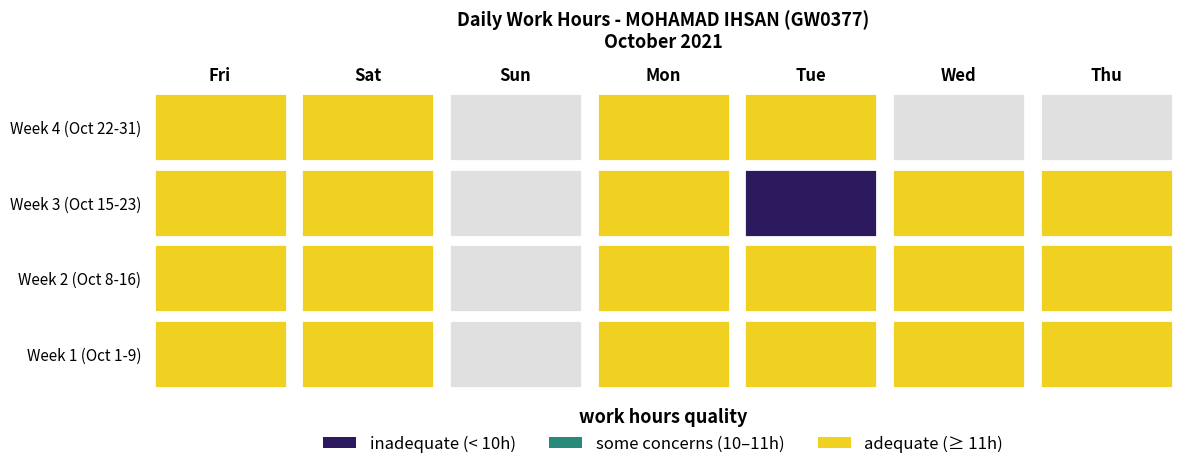

At how many categories does at least one series exceed 2?

10